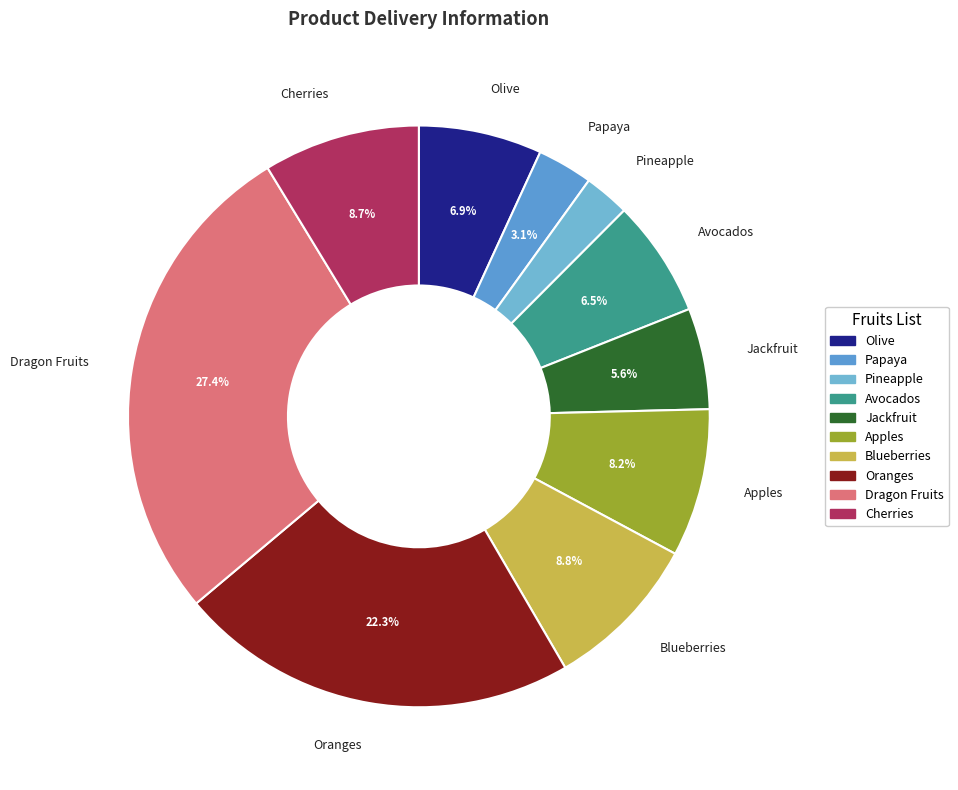

How many segments does this pie chart have?

10